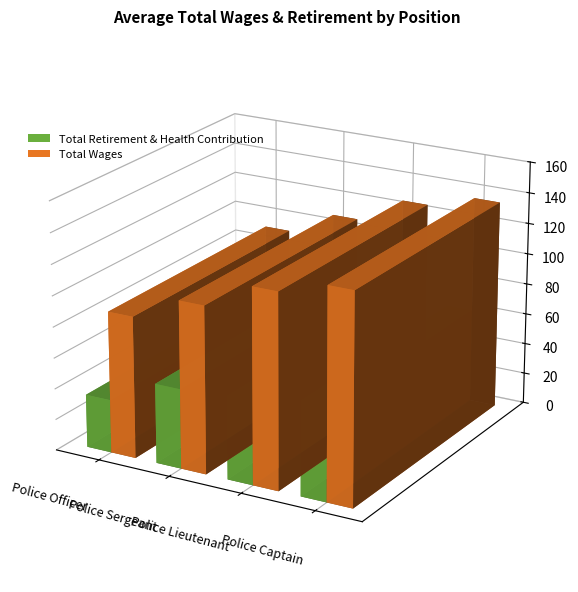

What is the label of the 1st bar from the right?

Police Captain